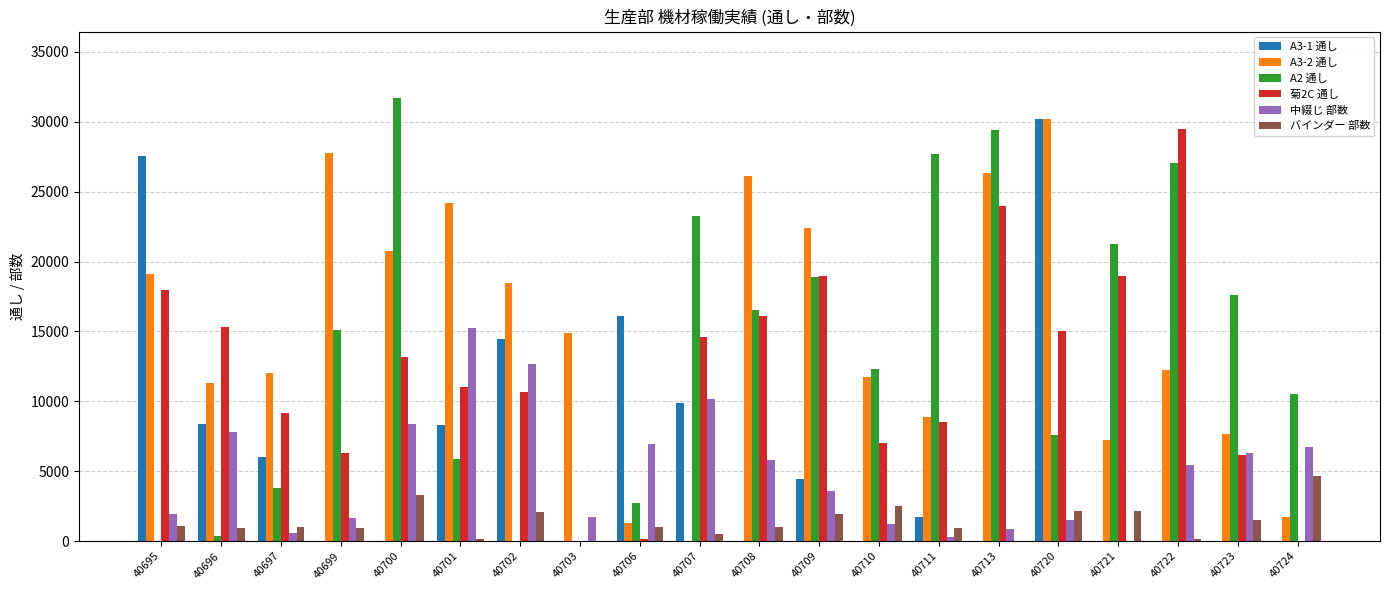

Read the バインダー 部数 value at 40709.

1942